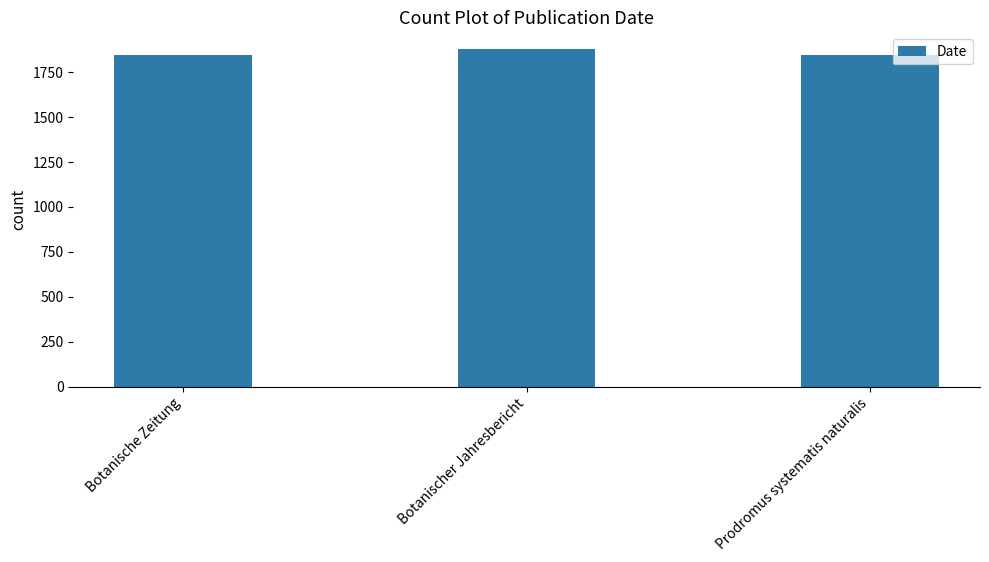

What is the ratio of the value at Botanische Zeitung to the value at Botanischer Jahresbericht?

1.0